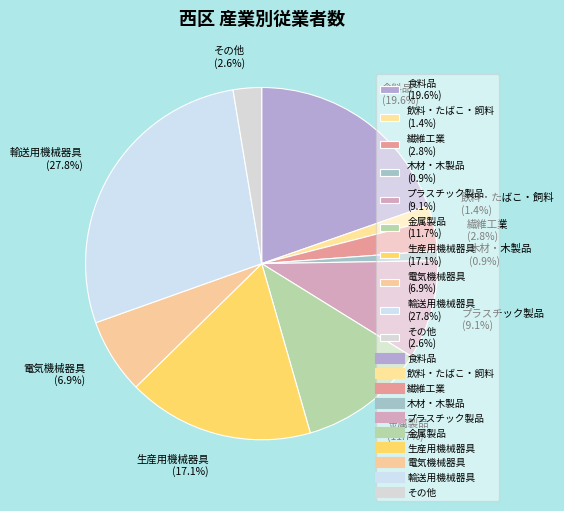

What percentage is the 金属製品 slice, to the nearest percent?

12%